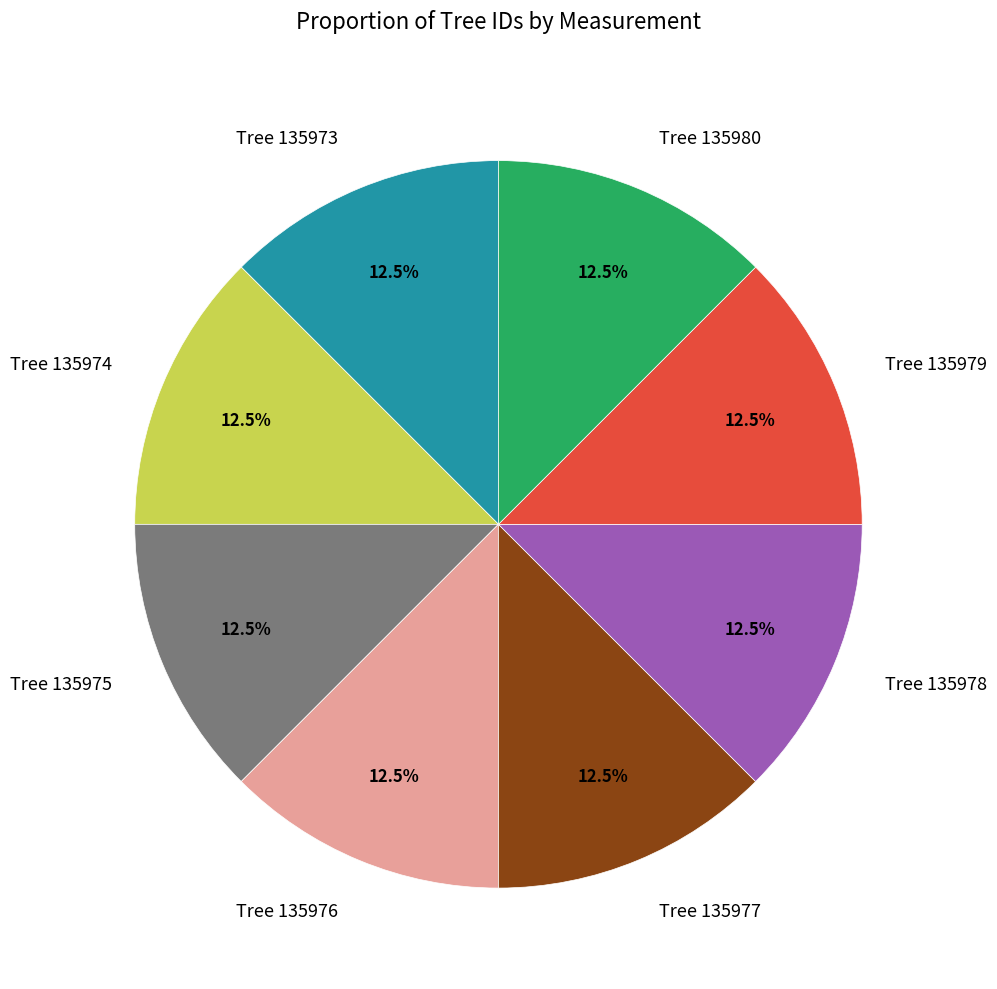

Is Tree 135974 the majority of the pie?

No